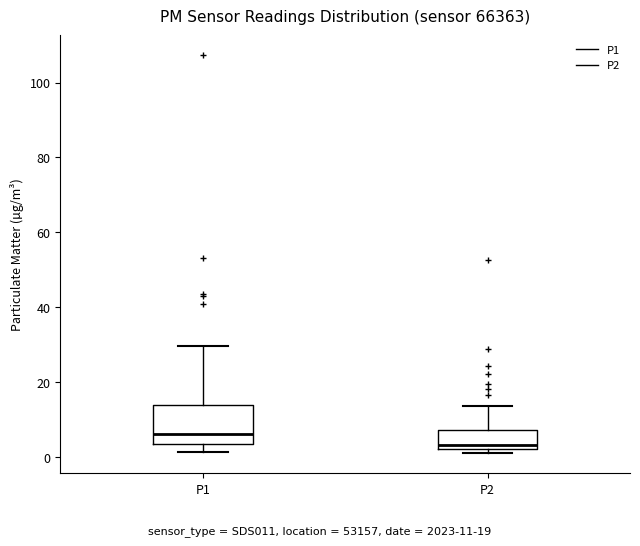

Which box's median line is the highest?

P1